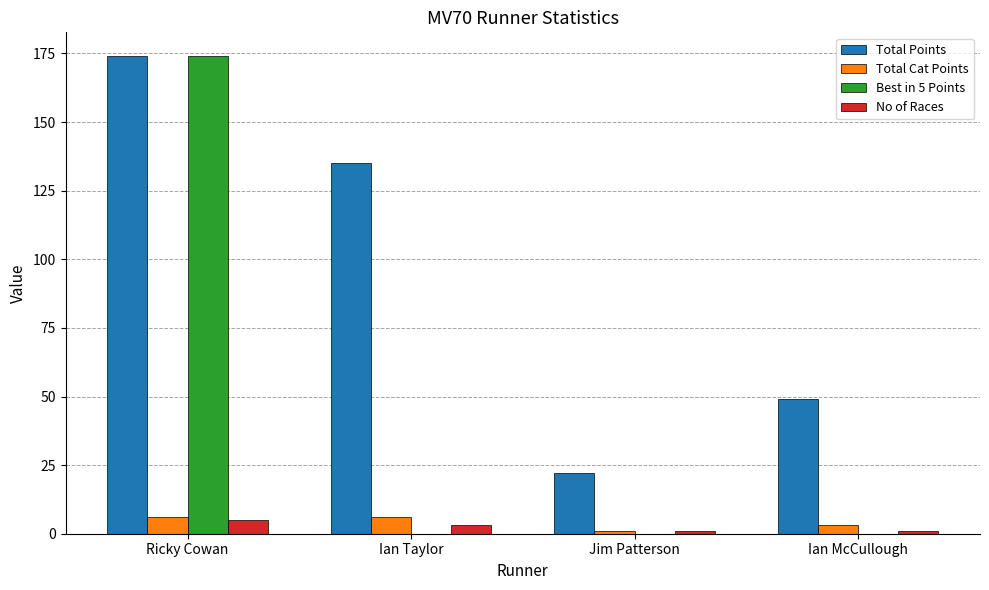

True or false: Total Points has a value of 174 at Ricky Cowan.

True